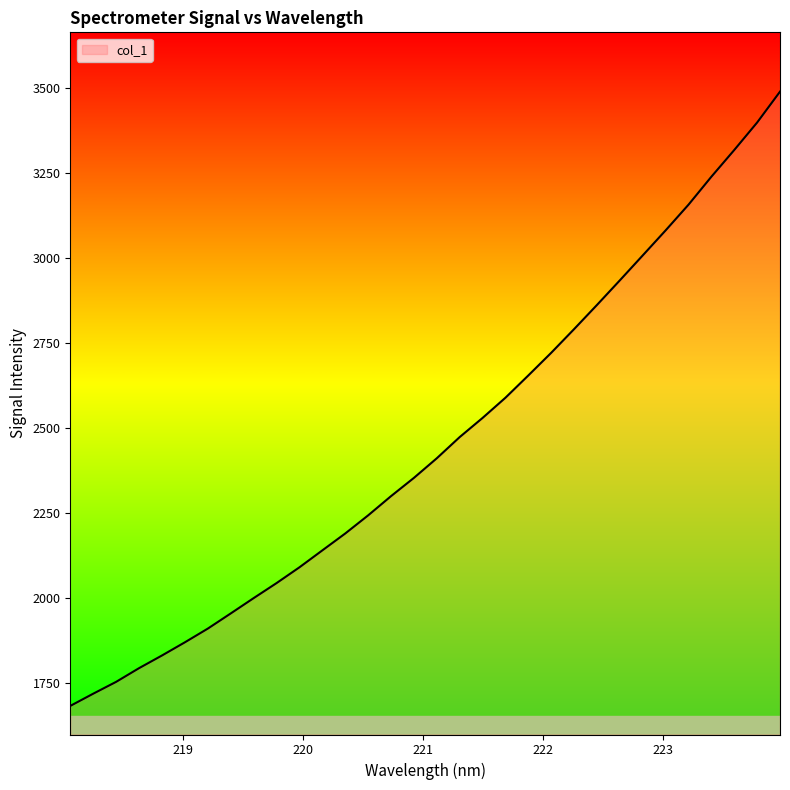

Count the number of categories in the chart.

32